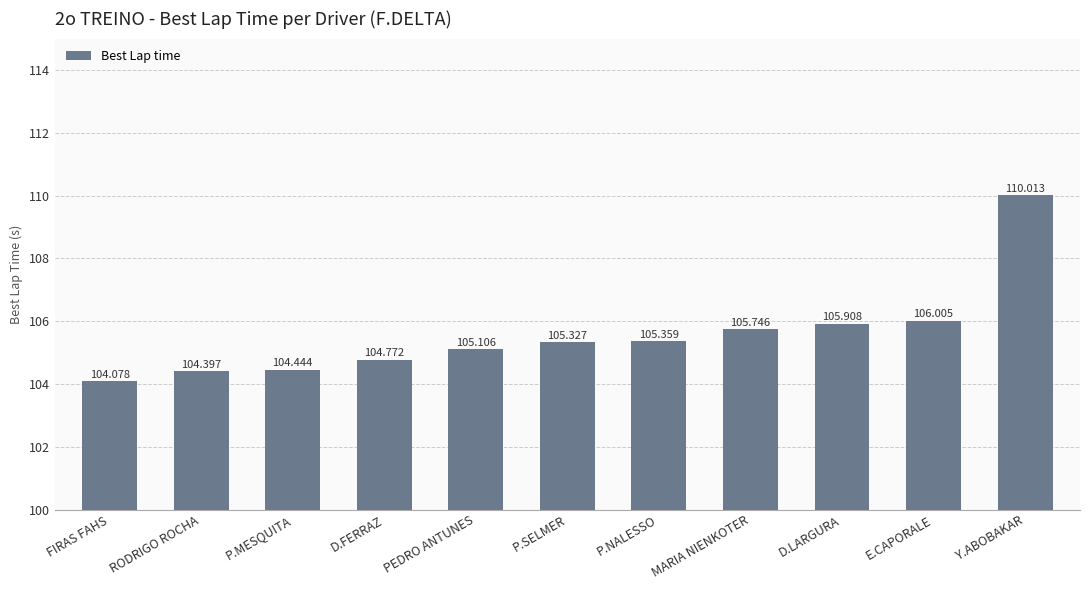

How many distinct data groups are displayed?

1